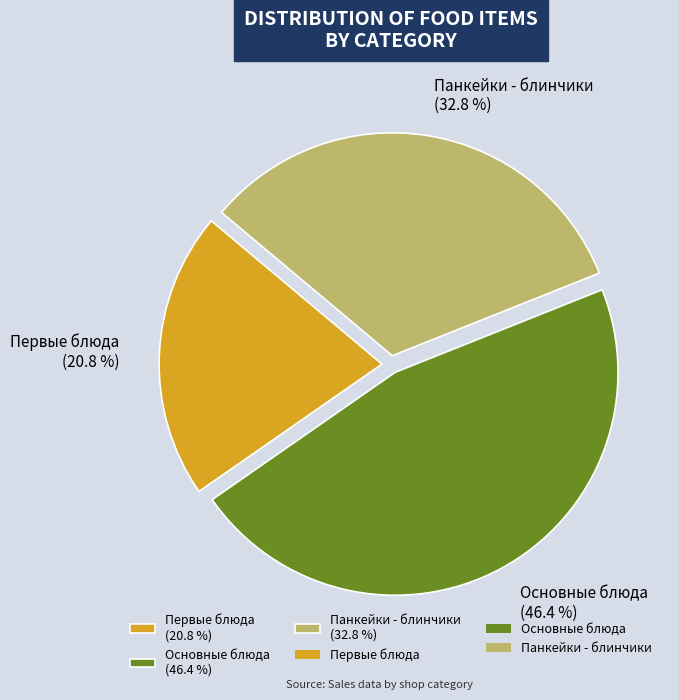

How many segments does this pie chart have?

3